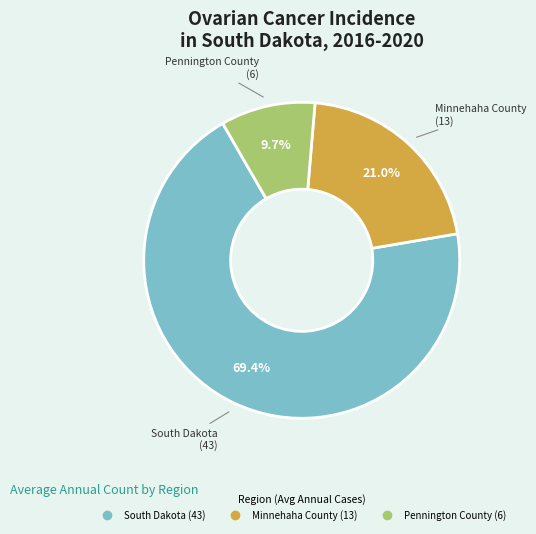

Between Minnehaha County and Pennington County, which is larger?

Minnehaha County